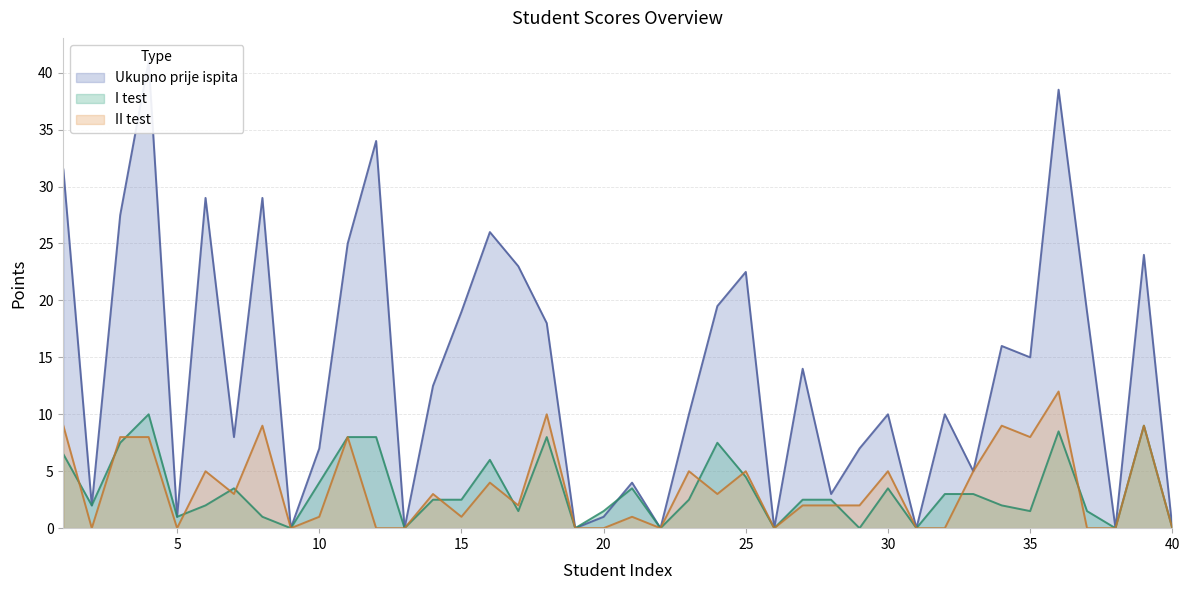

At which category does the chart reach its minimum across all series?

9